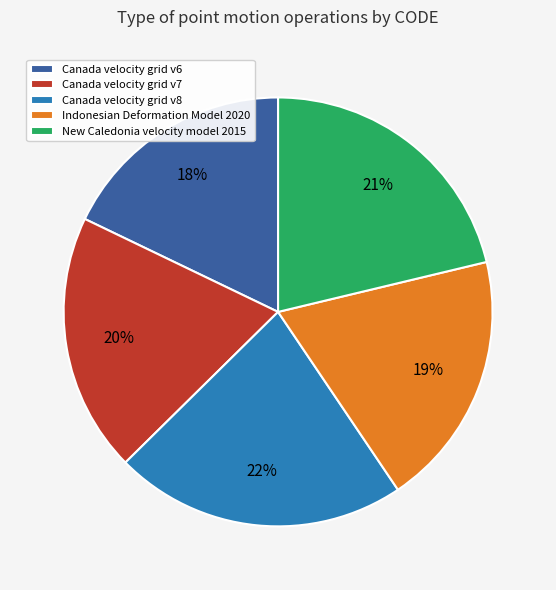

To the nearest percent, what is the combined percentage of Canada velocity grid v7 and Canada velocity grid v8?

42%